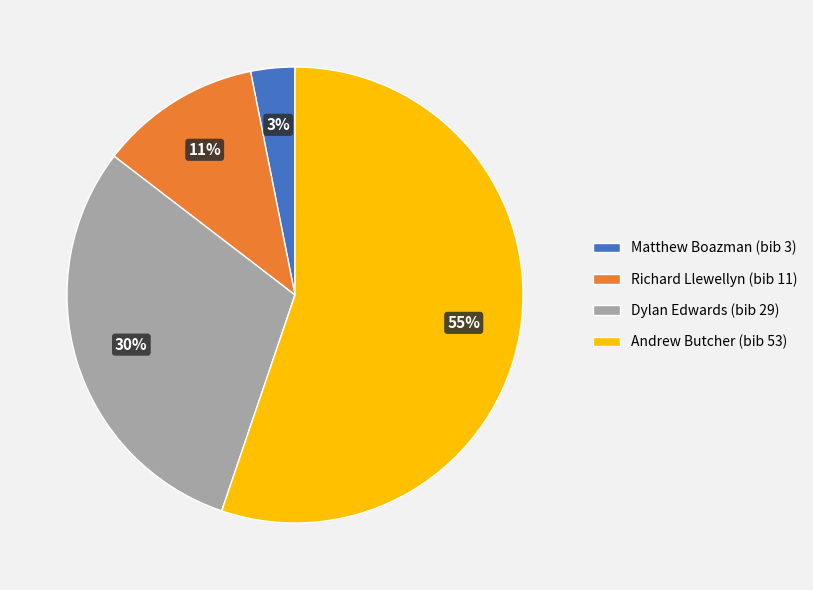

Which slice is the smallest?

Matthew Boazman (bib 3)